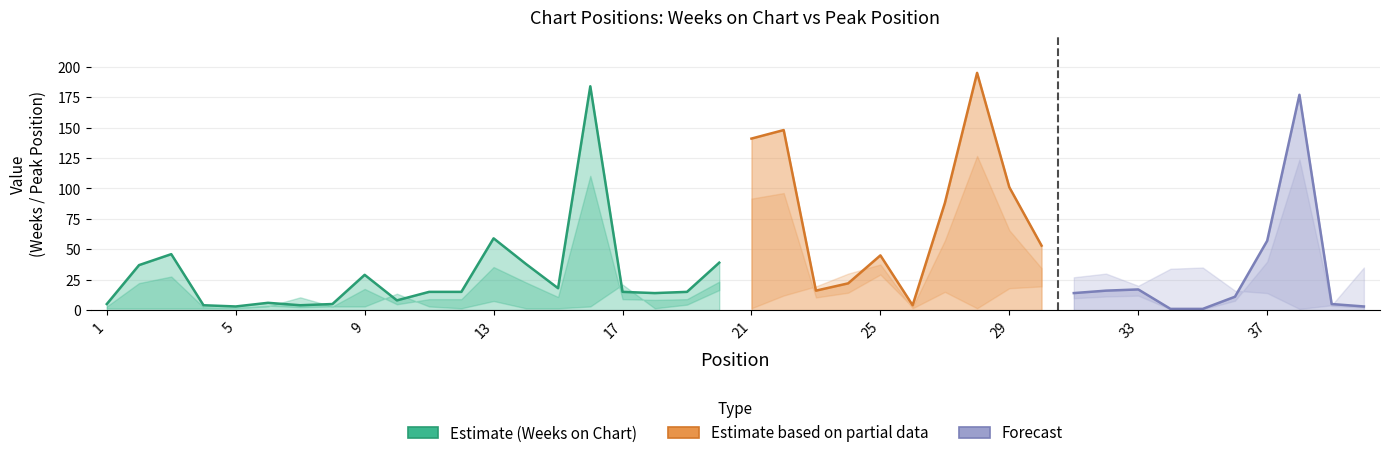

Rank the categories by Weeks on Chart value from highest to lowest.

28, 16, 38, 22, 21, 29, 27, 13, 37, 30, 3, 25, 20, 14, 2, 9, 24, 15, 33, 23, 32, 11, 12, 17, 19, 18, 31, 36, 10, 6, 1, 8, 39, 4, 7, 26, 5, 40, 34, 35